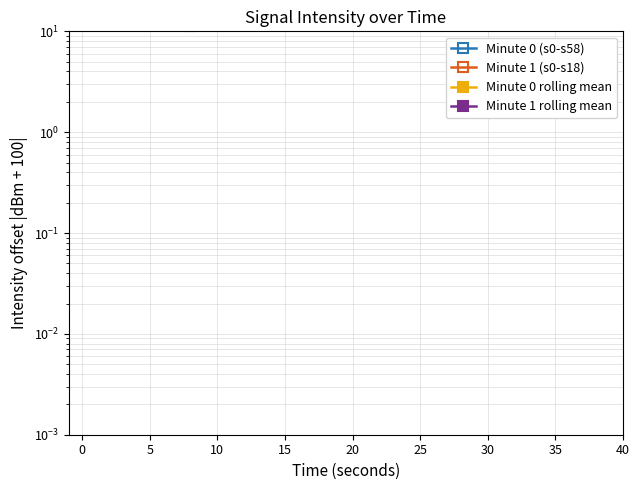

The value of Minute 0 (s0-s58) at 0 is 8.0. True or false?

False